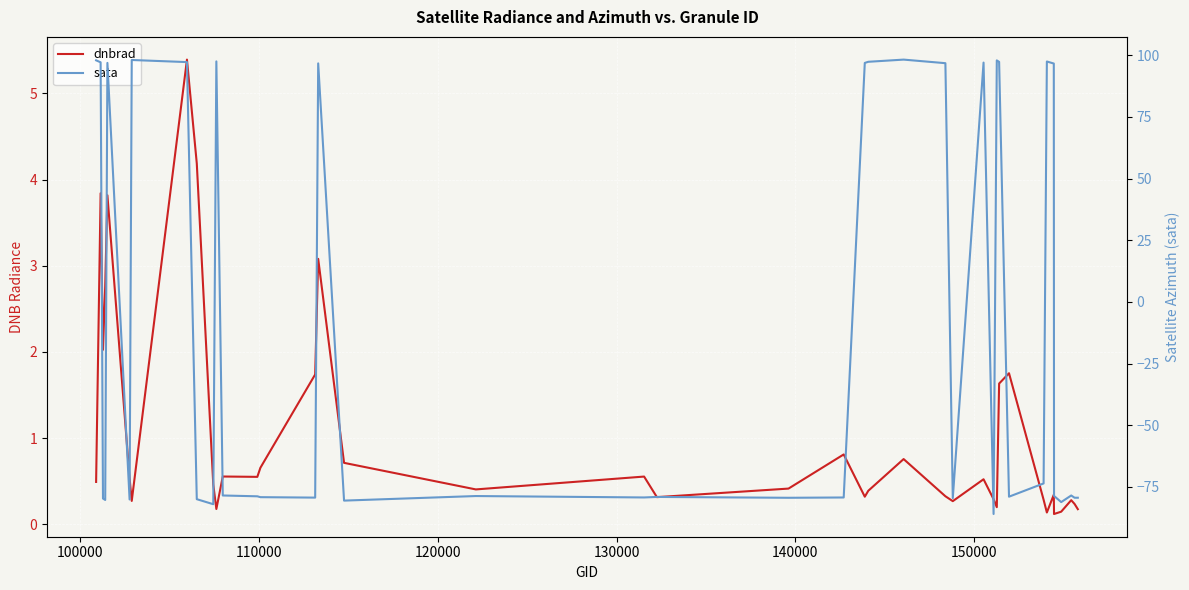

The dnbrad series shows 0.1 at 29. True or false?

False